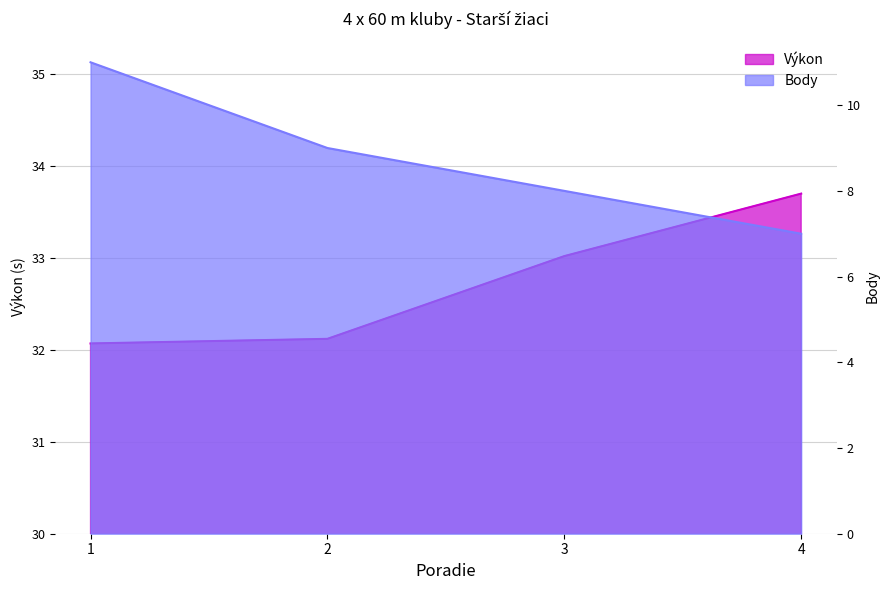

Which series has the largest total across all categories?

Výkon